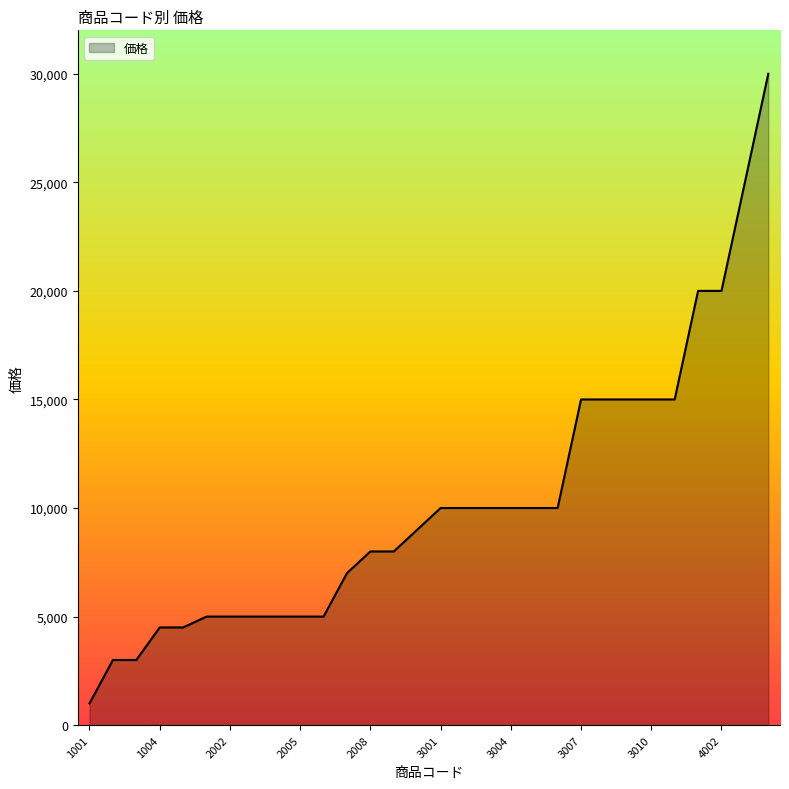

How many lines are shown in the chart?

1